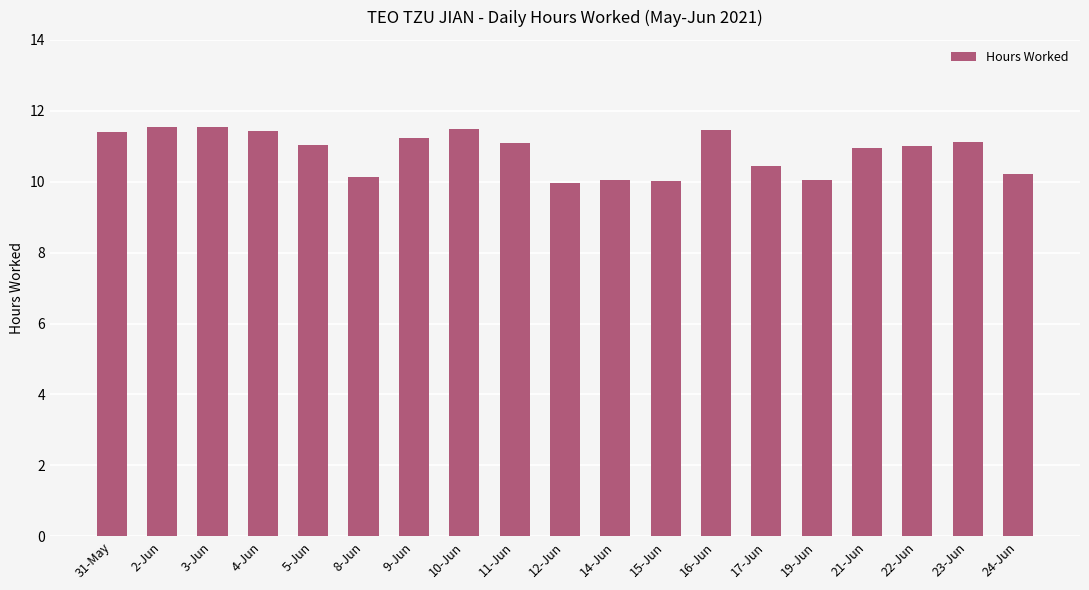

What is the change in value from 10-Jun to 23-Jun?

-0.4